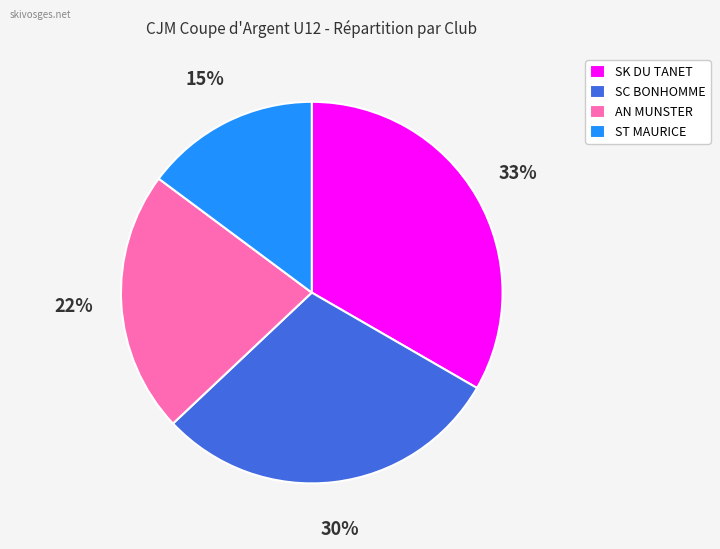

To the nearest percent, what is the average slice percentage?

25%